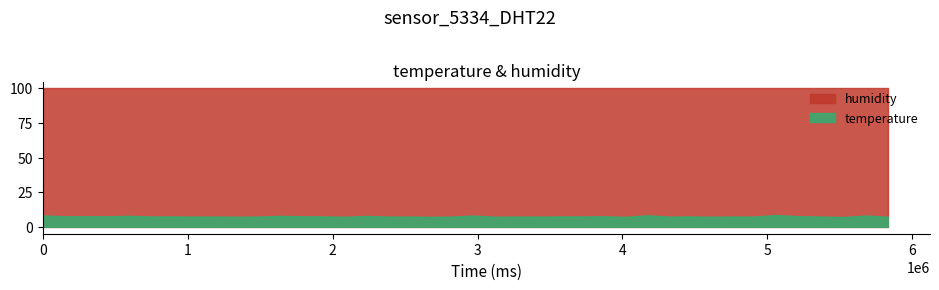

What is the value of the temperature point at the 21st from the left?

8.1